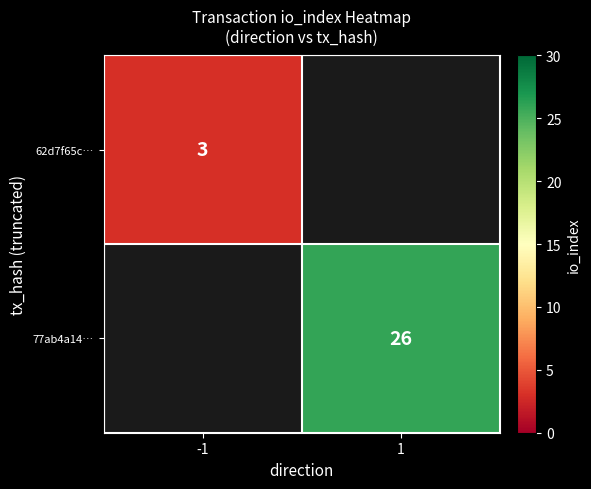

Is the value of 62d7f65c… at -1 greater than the value of 77ab4a14… at 1?

No